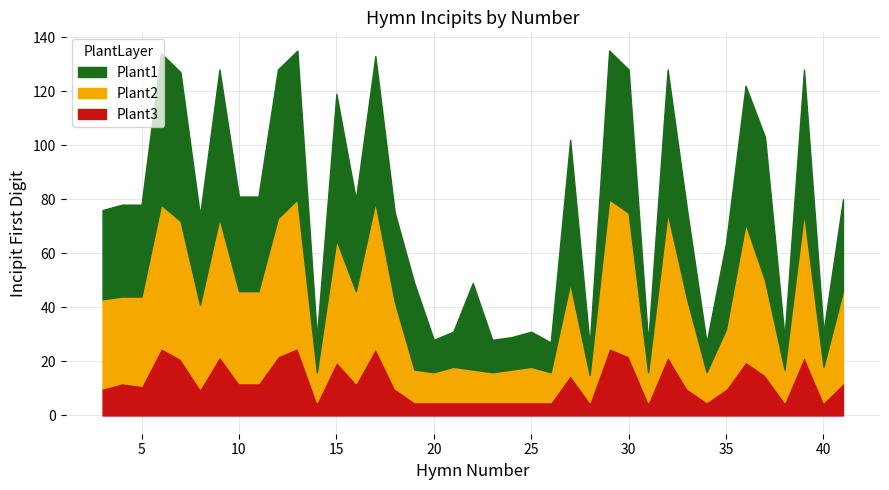

What value does the Plant1 series have at 32?

53